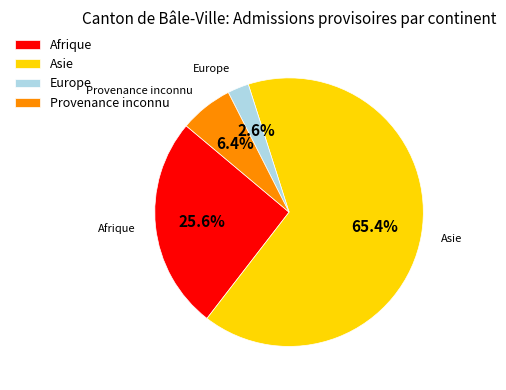

Rank the categories by value from lowest to highest.

Europe, Provenance inconnu, Afrique, Asie